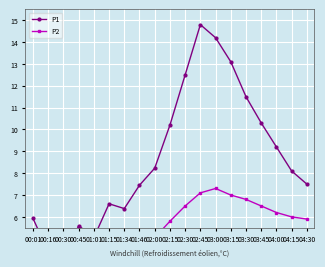

Which series changed the most between 01:34 and 02:00?

P1